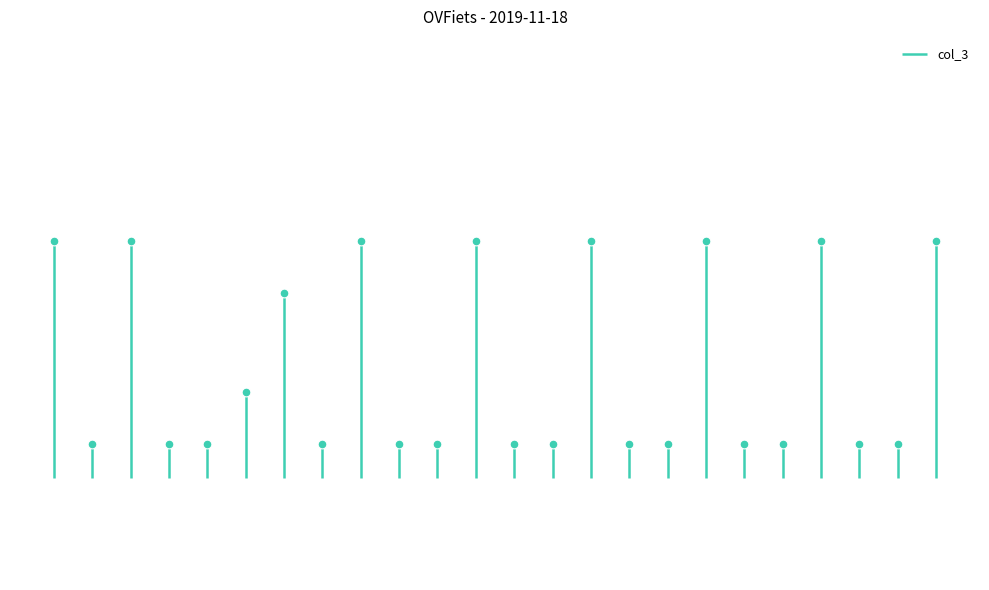

Approximately how many times larger is the value at 23 compared to 18?

1.0